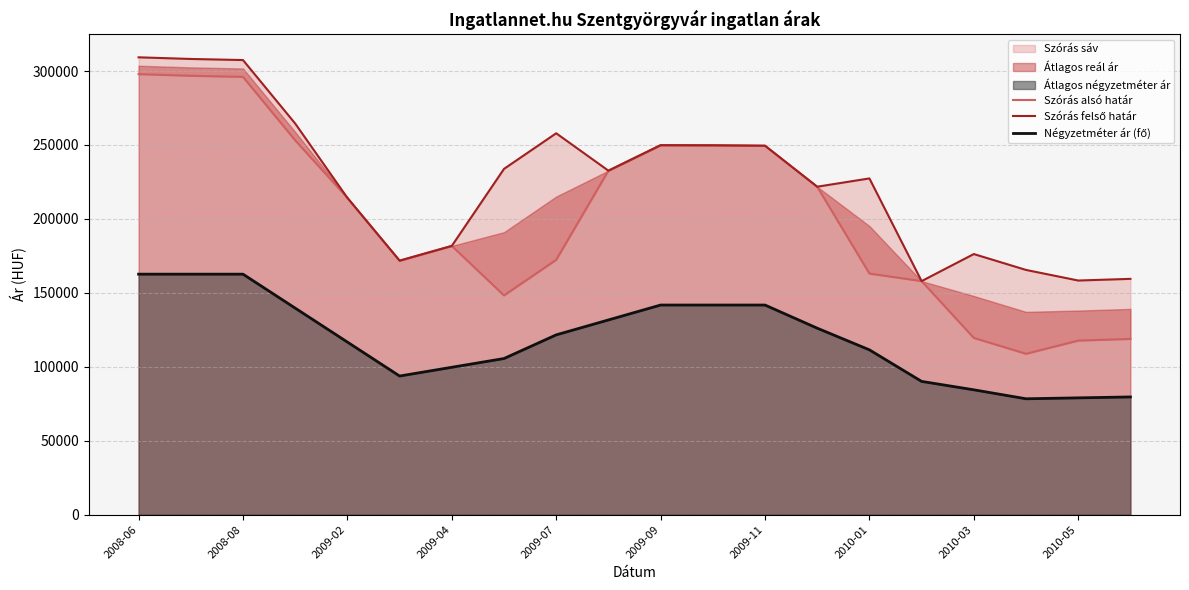

Reading left to right, list all the values displayed in this chart.

Szórás alsó határ: 297905	296789	296050	253130	214240	171776	181742	148257	172342	232630	249866	249793	249504	221773	163043	157936	119516	108776	117712	118838
Szórás felső határ: 309283	308167	307428	264508	214240	171776	181742	233827	257912	232630	249866	249793	249504	221773	227389	157936	176240	165500	158336	159462
Négyzetméter ár (fő): 162643	162643	162643	139679	116714	93750	99668	105586	121589	131673	141758	141758	141758	126112	111460	90123	84432	78368	78988	79609